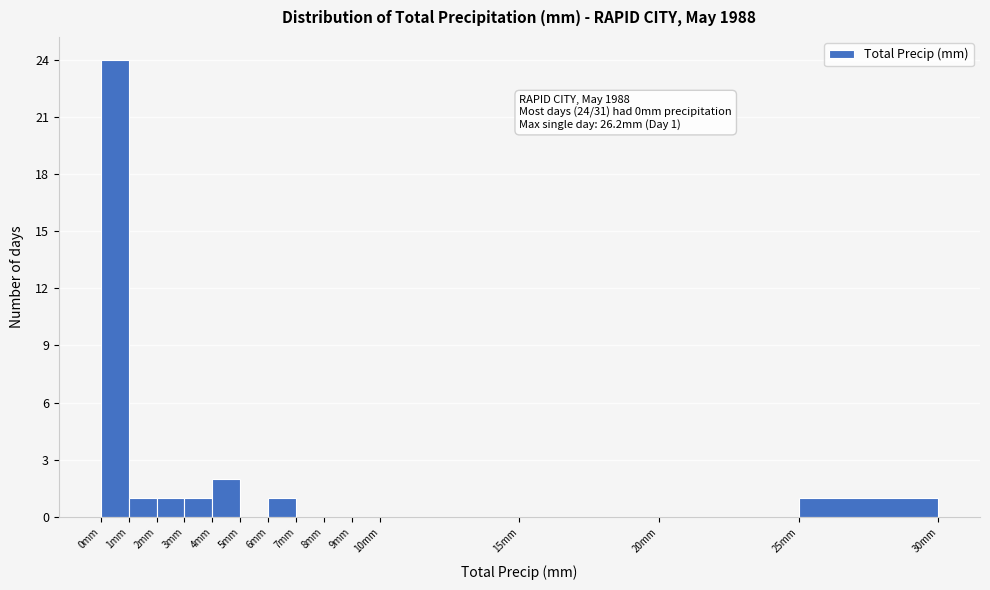

Which range on the x-axis has the tallest bar?

0 to 1